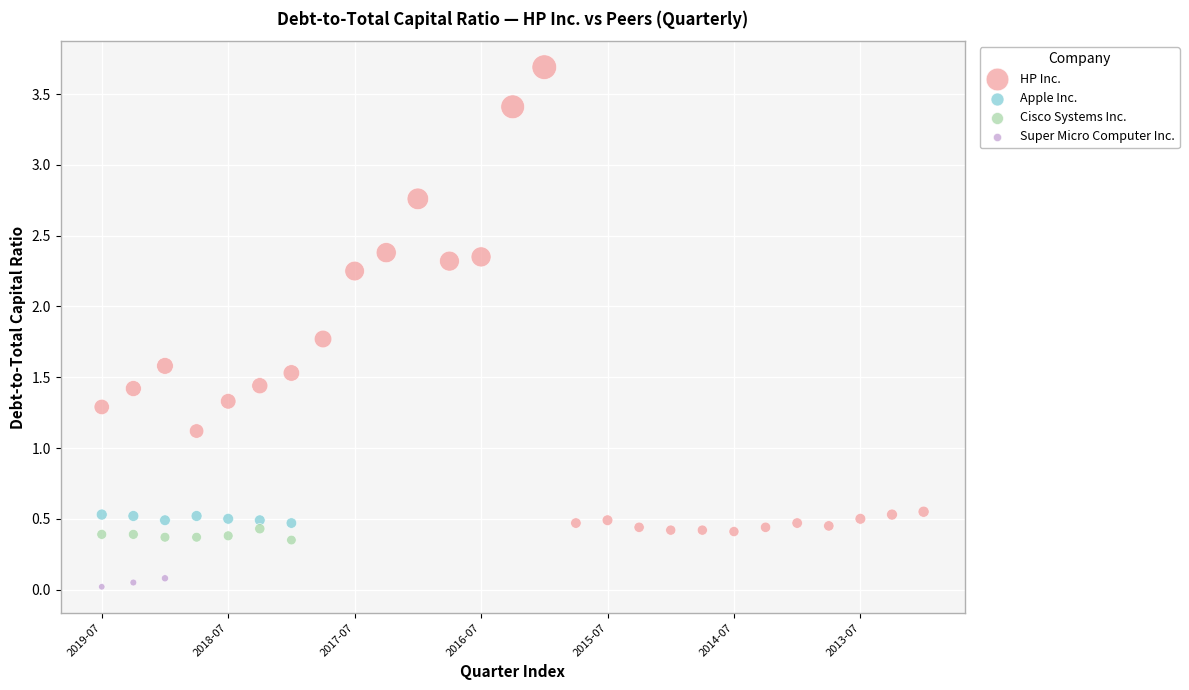

What are all the series names shown in the legend?

HP Inc., Apple Inc., Cisco Systems Inc., Super Micro Computer Inc.